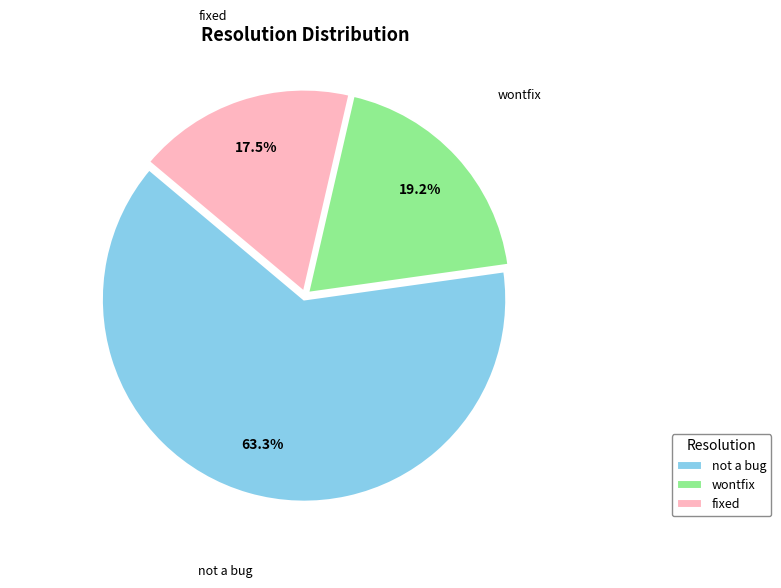

Is there any slice that represents more than half of the pie?

Yes